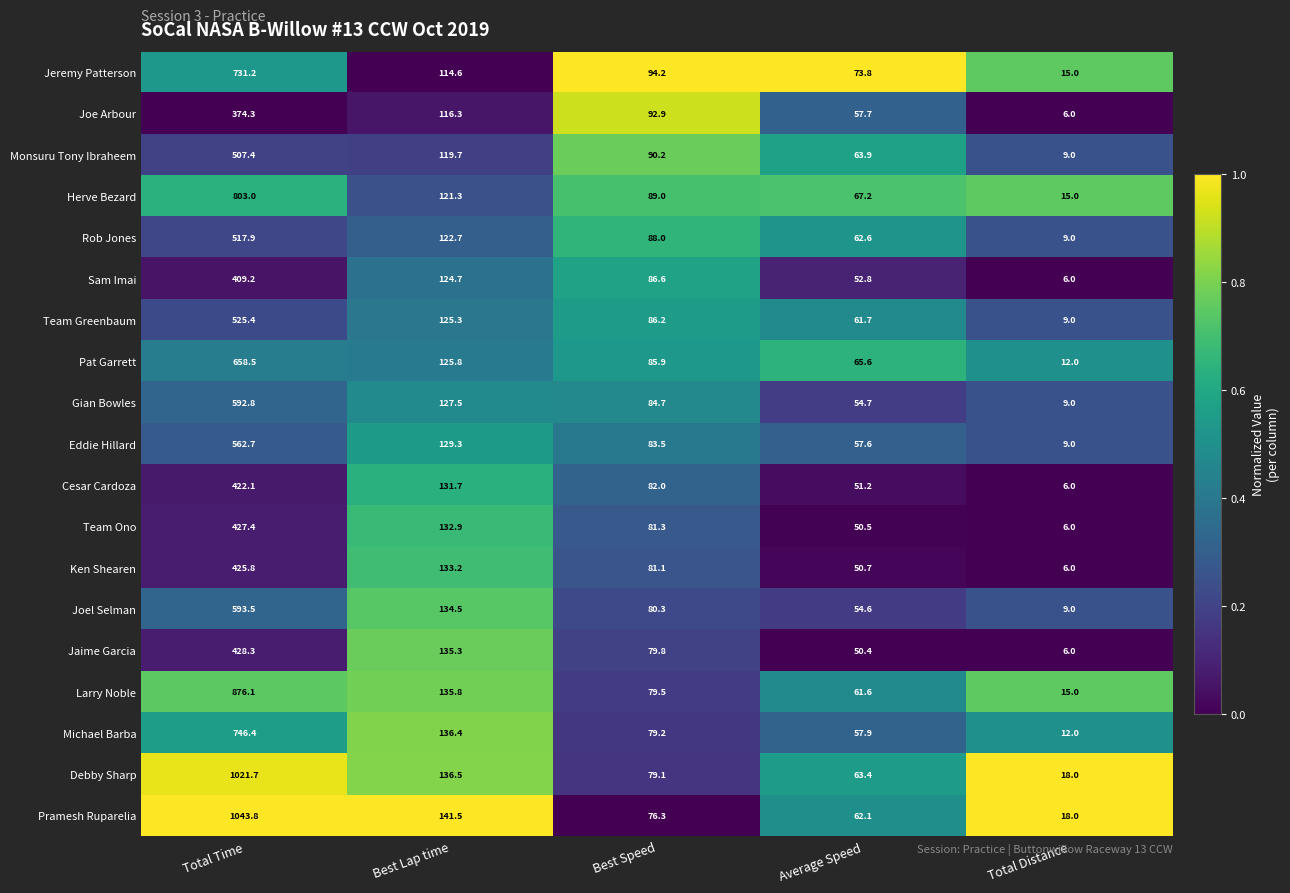

Which series changed the most between Best Lap time and Total Distance?

Jaime Garcia